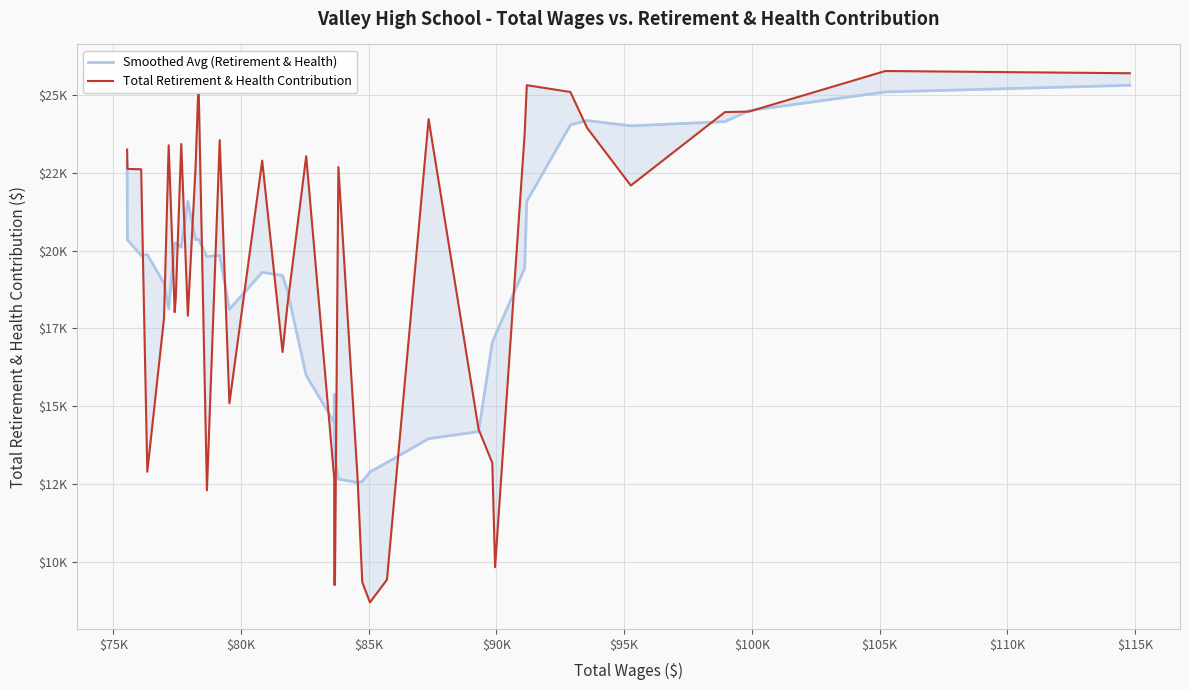

How many values in the Smoothed Avg (Retirement & Health) series exceed 19803?

20